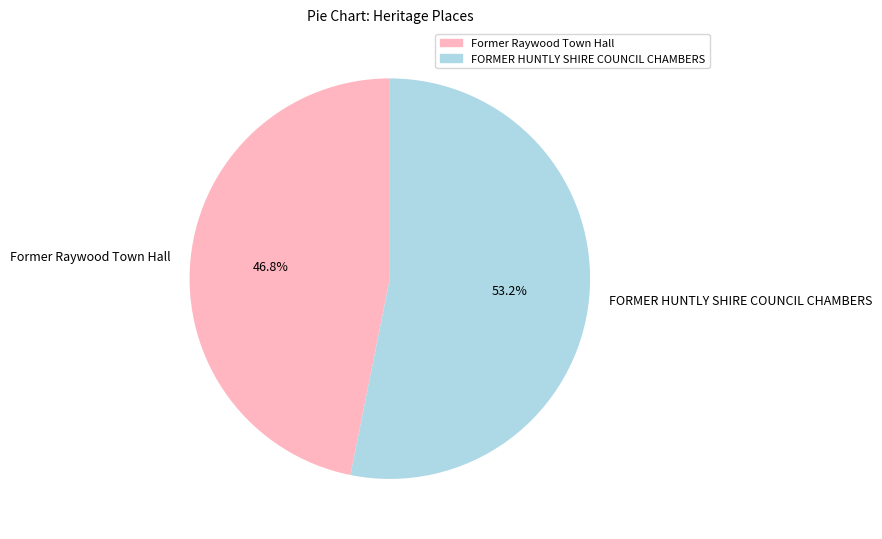

Does any single category account for the majority?

Yes